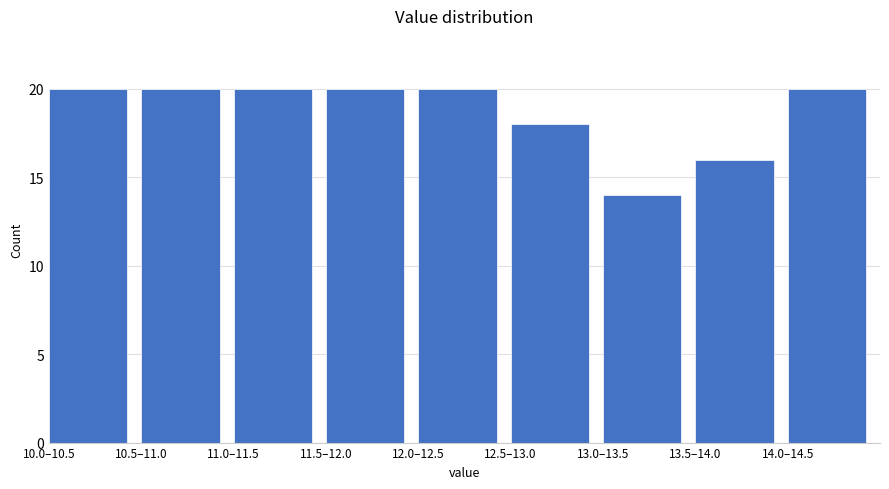

Reading left to right, extract all data points from this chart.

10.0–10.5=20	10.5–11.0=20	11.0–11.5=20	11.5–12.0=20	12.0–12.5=20	12.5–13.0=18	13.0–13.5=14	13.5–14.0=16	14.0–14.5=20